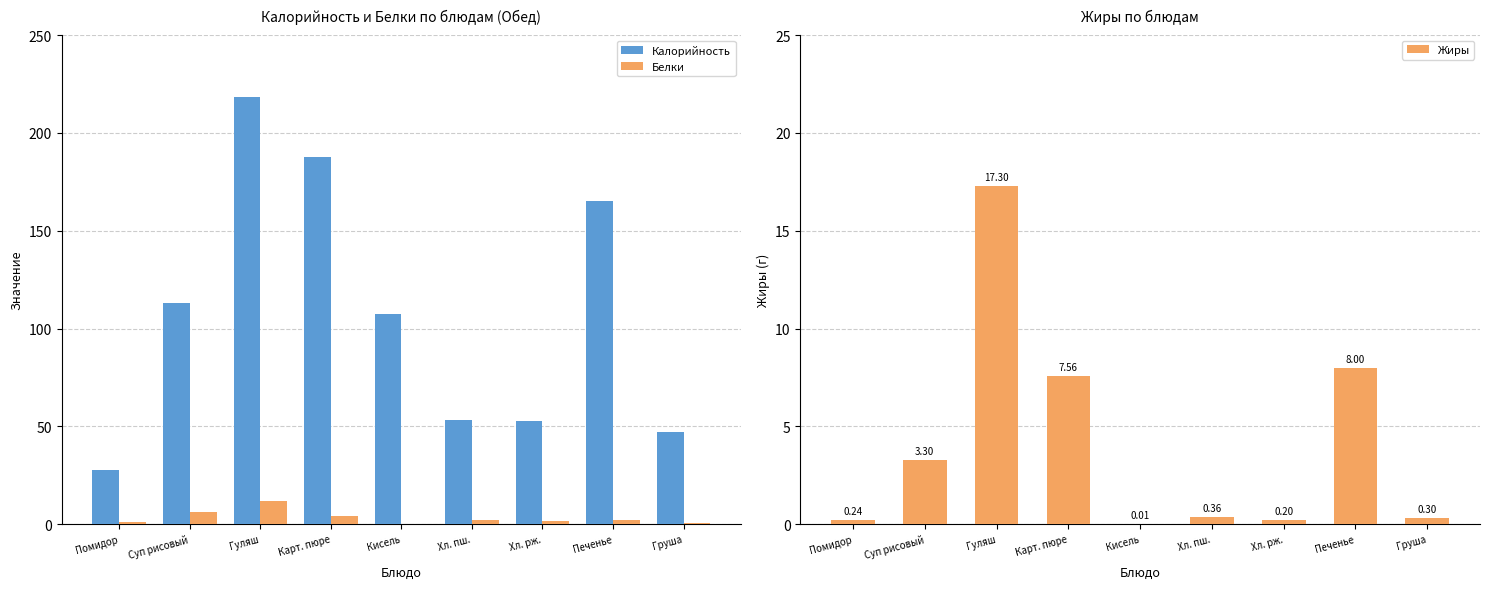

What is the spread (max minus min) of values at Груша?

46.7